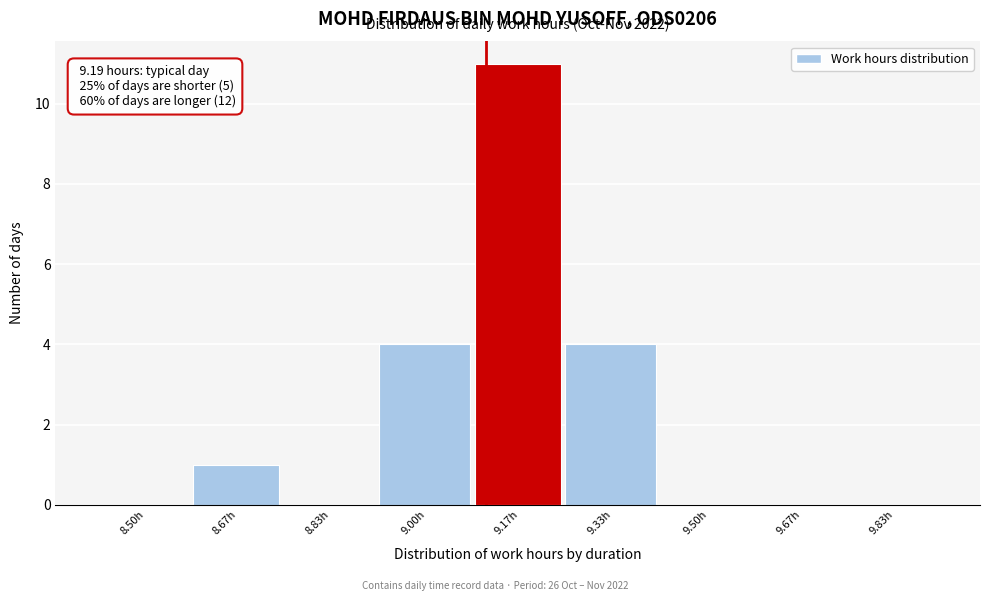

Reading left to right, list all the values displayed in this chart.

8.50h=0	8.67h=1	8.83h=0	9.00h=4	9.17h=11	9.33h=4	9.50h=0	9.67h=0	9.83h=0